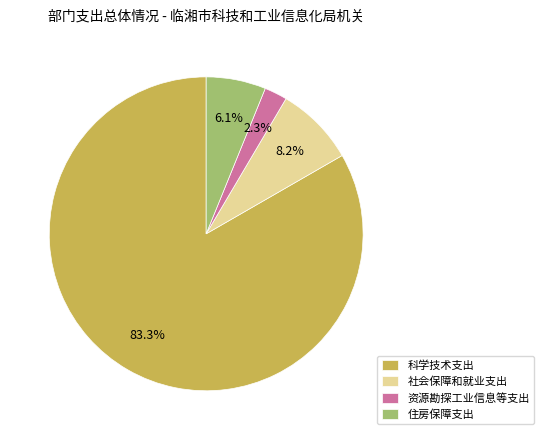

What percentage is the 社会保障和就业支出 slice, to the nearest percent?

8%